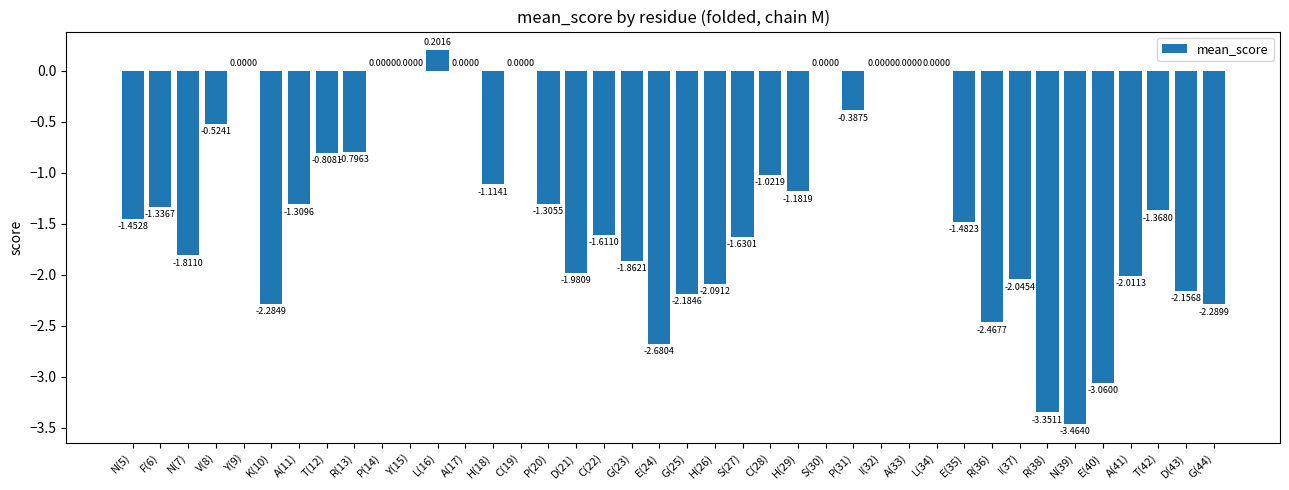

What is the sum of all values?

-52.9